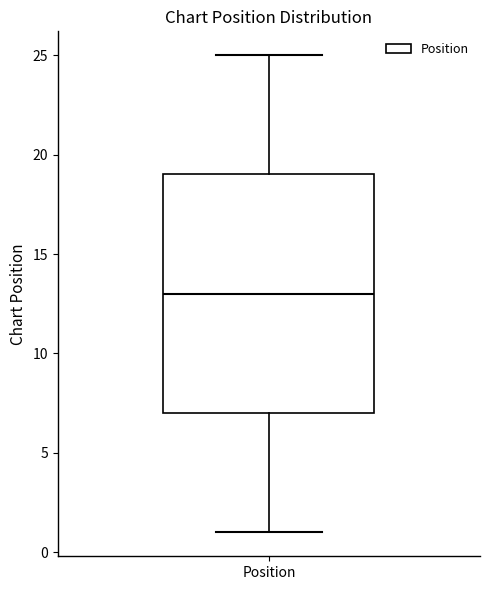

Transcribe this box plot: give where the median line is, the range the box spans, and where the two whiskers end, as read against the y-axis. The values are not printed on the chart, so give them approximately, as read against the axis.

median 13, box 7 to 19, whiskers 1 to 25